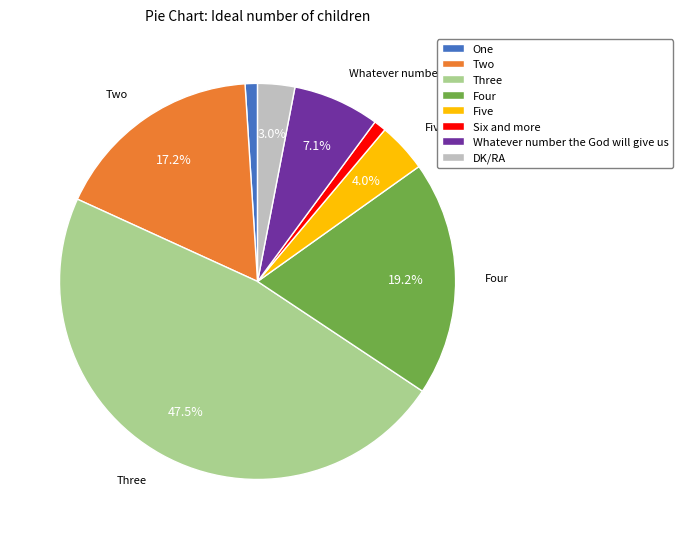

How many slices are in this pie chart?

8